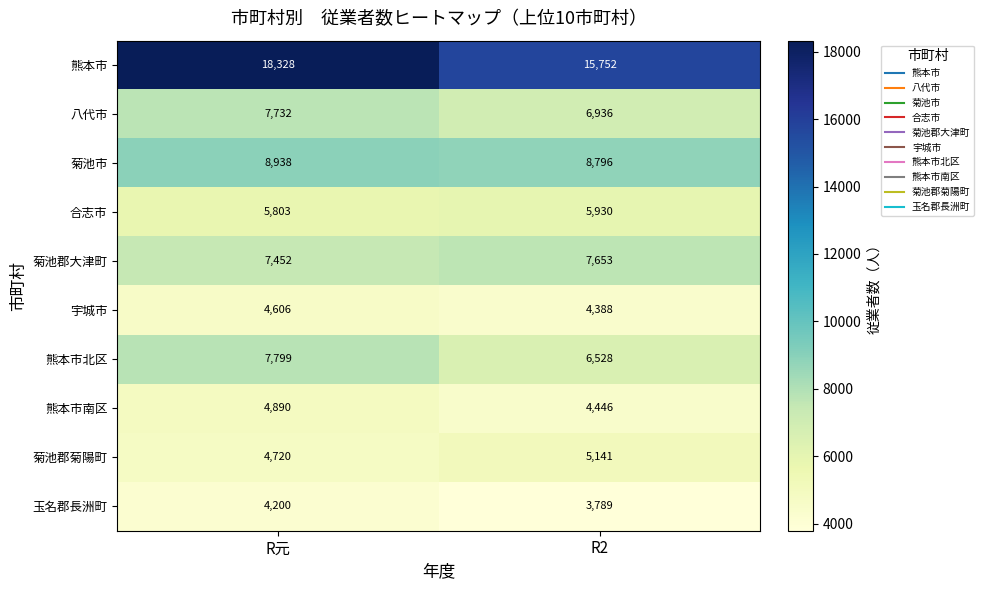

Reading left to right, extract all data points from this chart.

熊本市: 18328	15752
八代市: 7732	6936
菊池市: 8938	8796
合志市: 5803	5930
菊池郡大津町: 7452	7653
宇城市: 4606	4388
熊本市北区: 7799	6528
熊本市南区: 4890	4446
菊池郡菊陽町: 4720	5141
玉名郡長洲町: 4200	3789